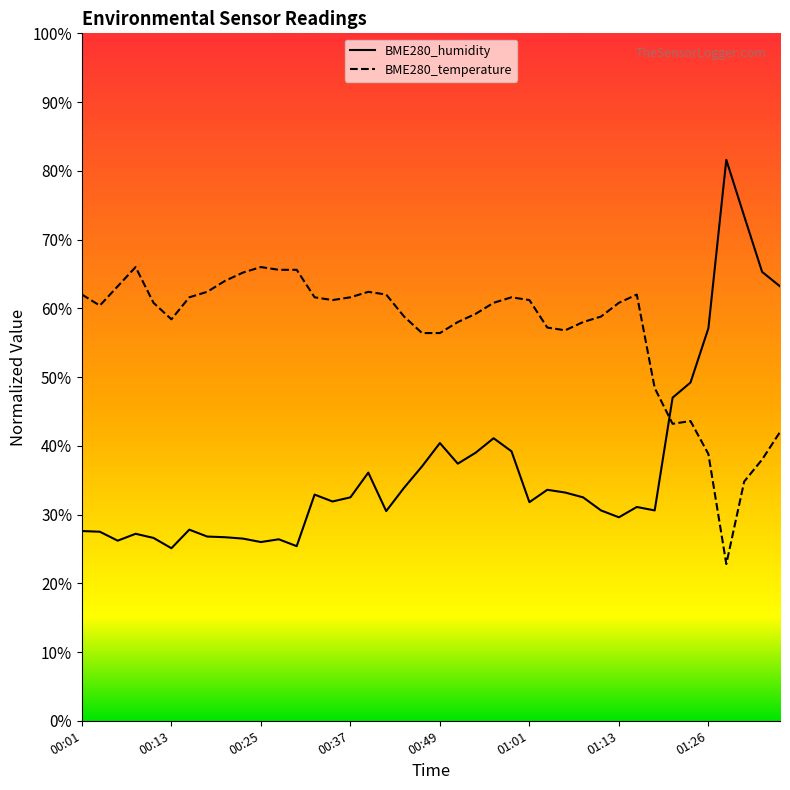

How many times do BME280_temperature and BME280_humidity cross each other?

1